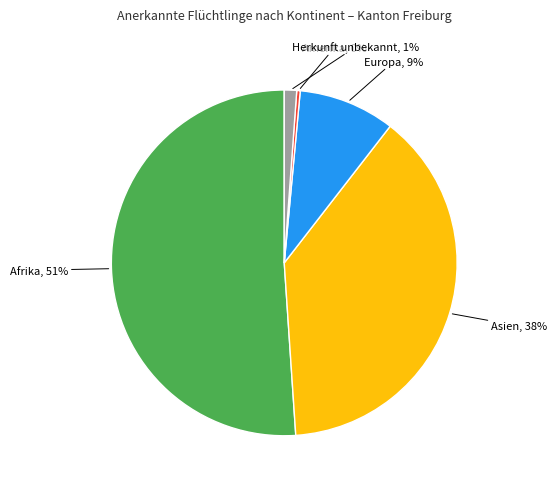

How many segments does this pie chart have?

5